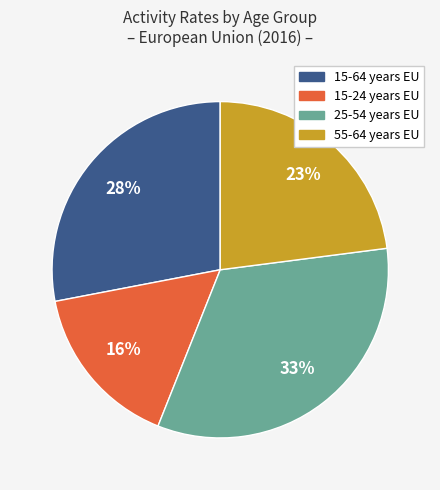

Is there any slice that represents more than half of the pie?

No